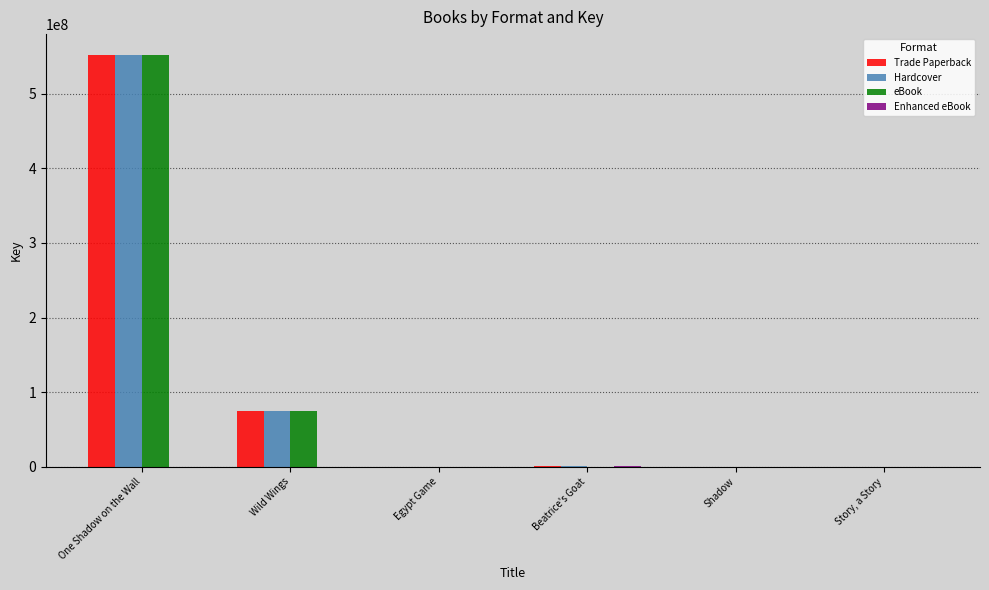

The eBook series shows 552304373 at One Shadow on the Wall. True or false?

True